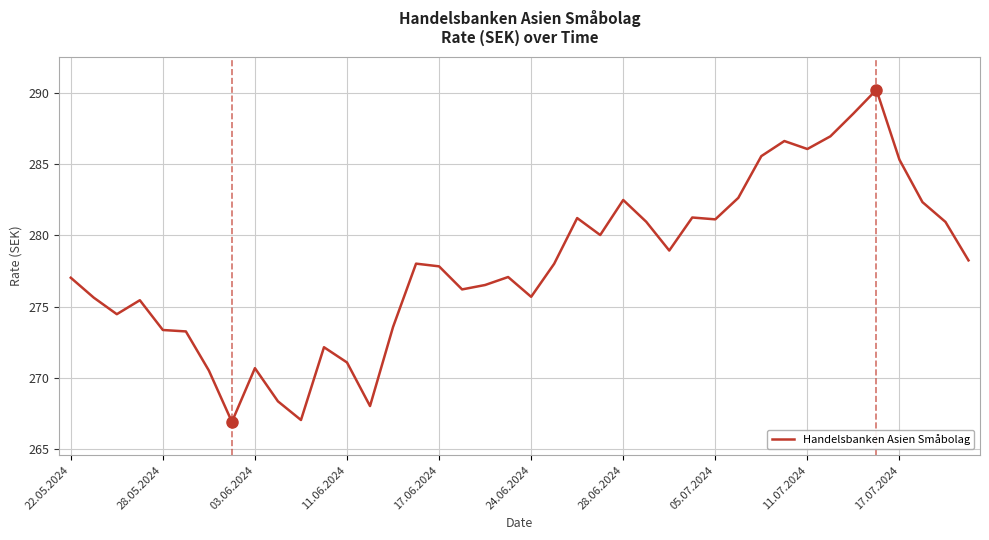

What is the maximum value shown in the chart?

290.2